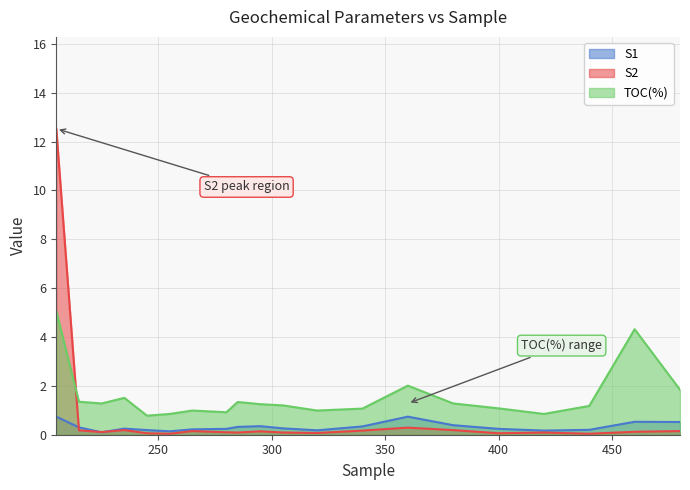

At which category is the sum across all series the highest?

205